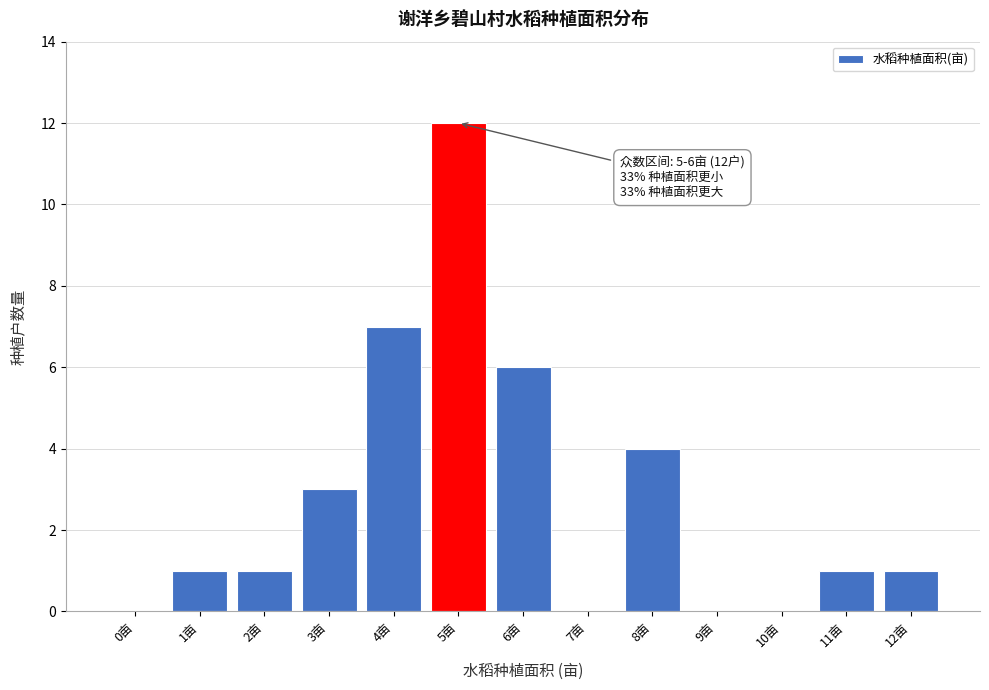

Reading left to right, extract all data points from this chart.

0亩=0	1亩=1	2亩=1	3亩=3	4亩=7	5亩=12	6亩=6	7亩=0	8亩=4	9亩=0	10亩=0	11亩=1	12亩=1